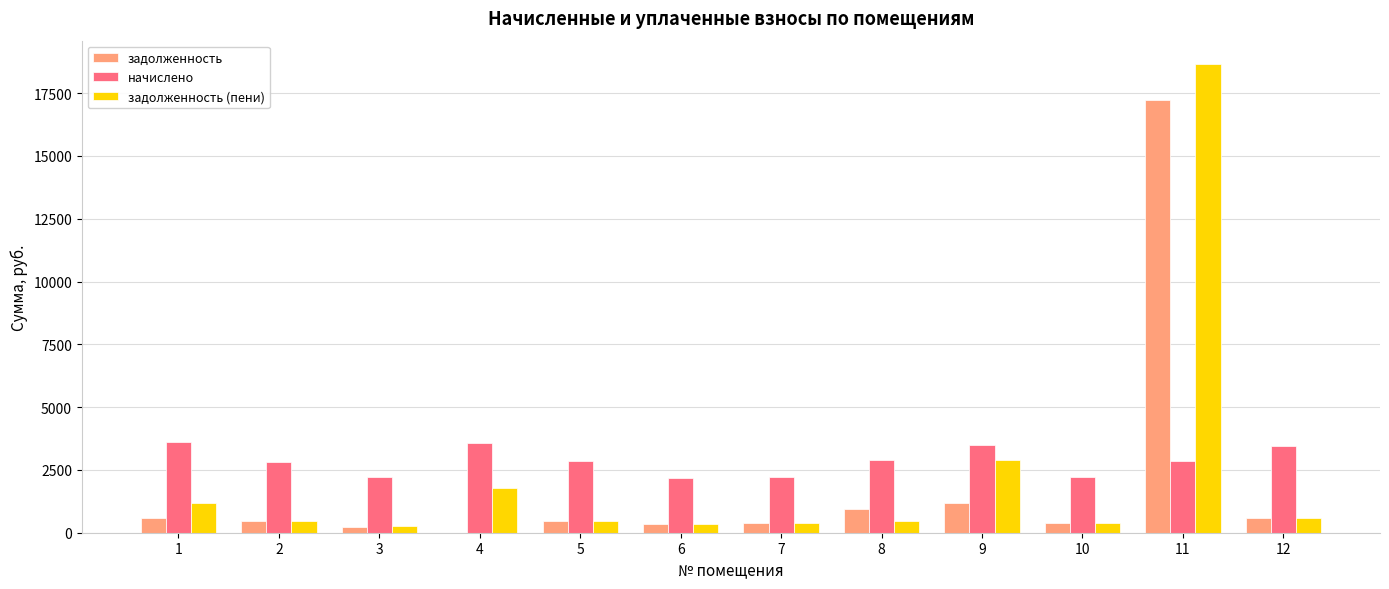

The value of начислено at 8 is 2893.3. True or false?

True